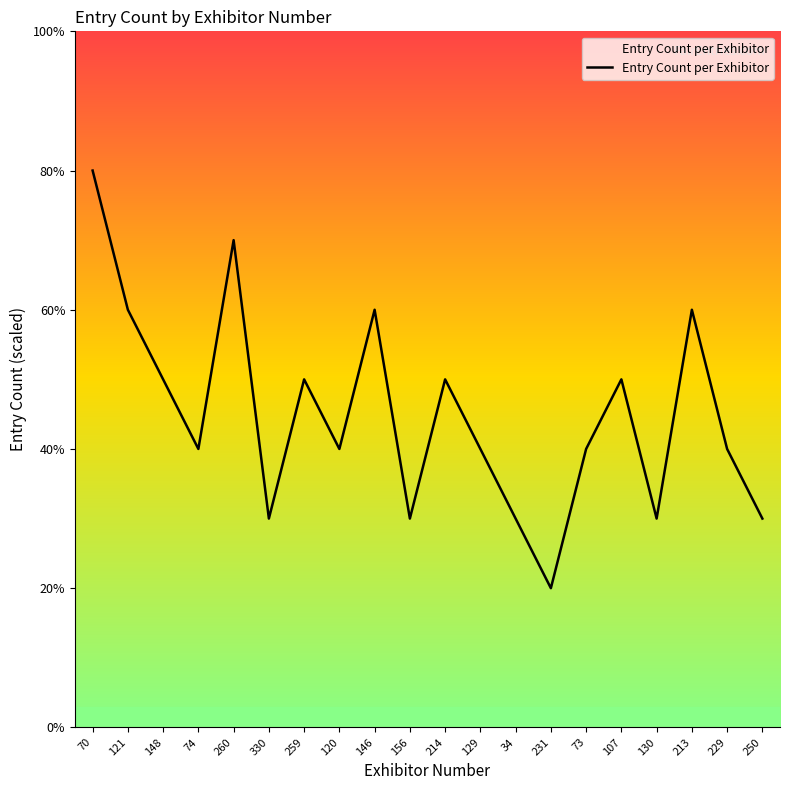

Where is the data nearest to the value 5?

148